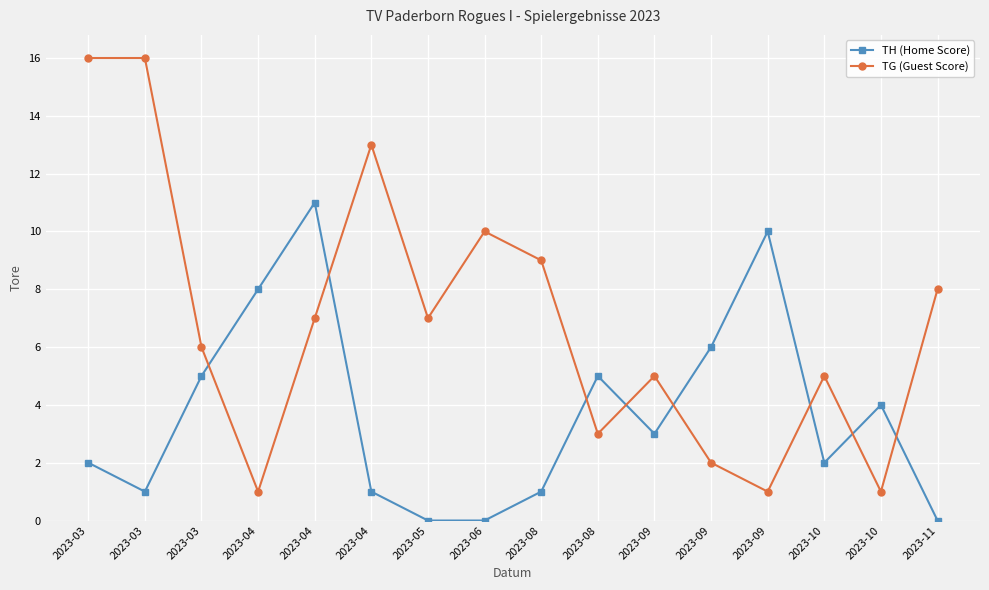

How many categories are shown in the chart?

16